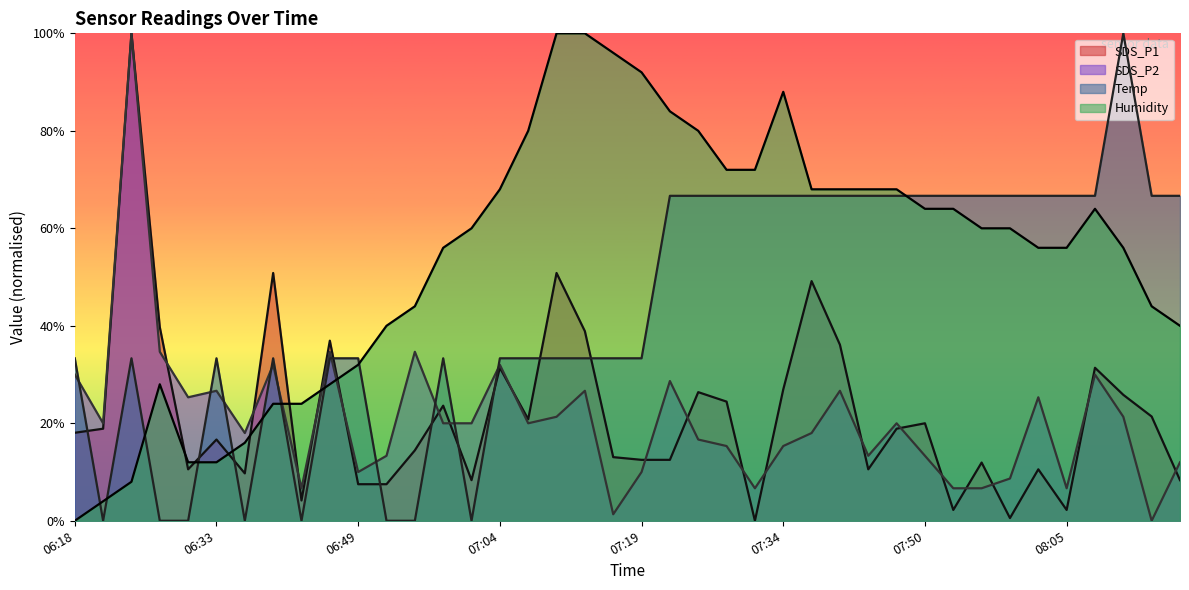

What is the value of the Humidity point at the 31st from the left?

64.0